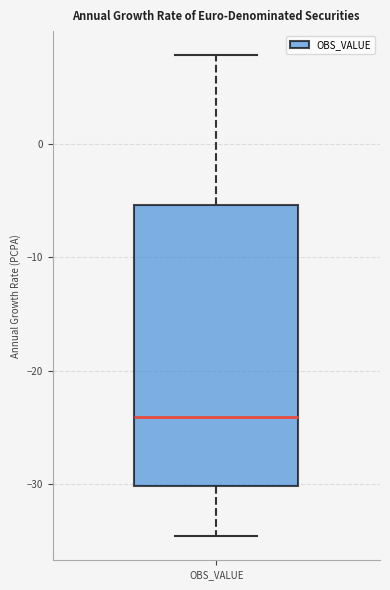

Transcribe this box plot: give where the median line is, the range the box spans, and where the two whiskers end, as read against the y-axis. The values are not printed on the chart, so give them approximately, as read against the axis.

median -24, box -30 to -5, whiskers -35 to 8